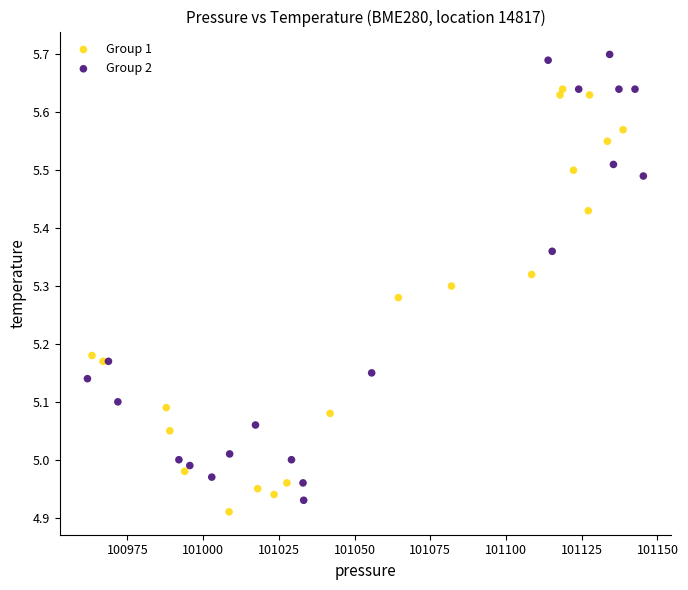

What are all the series names shown in the legend?

Group 1, Group 2